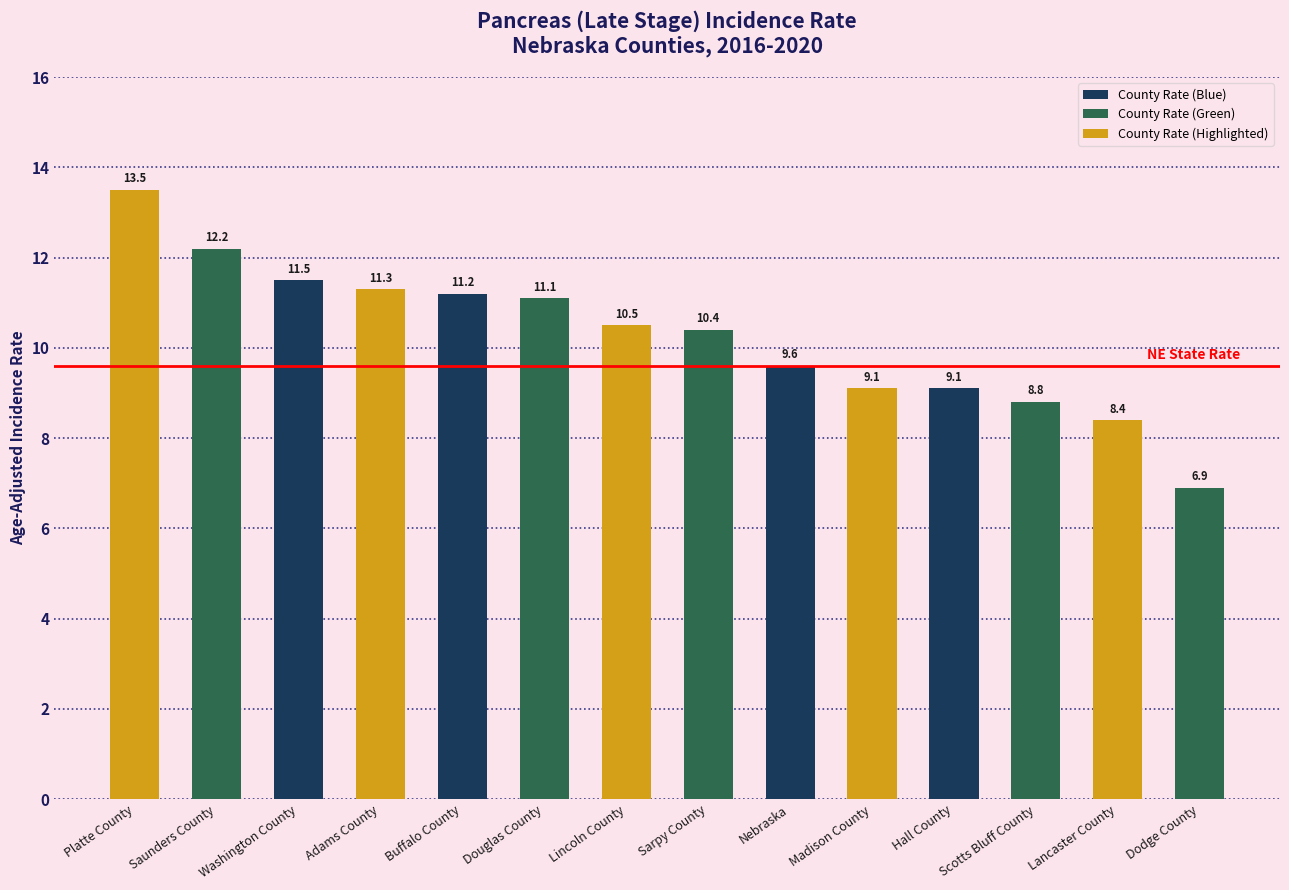

What is the smallest value displayed?

6.9